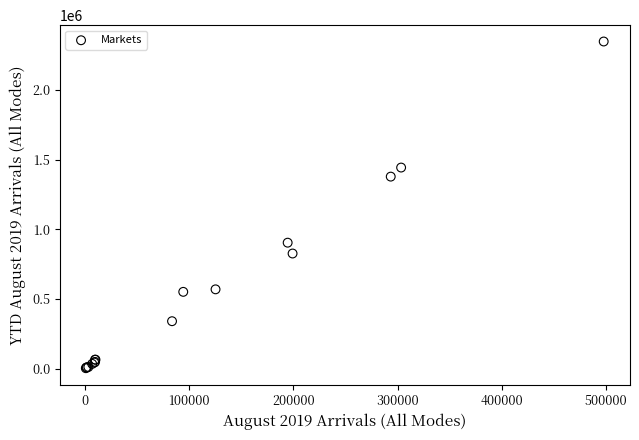

What Y value in the scatter plot is closest to 1175200?

1377642